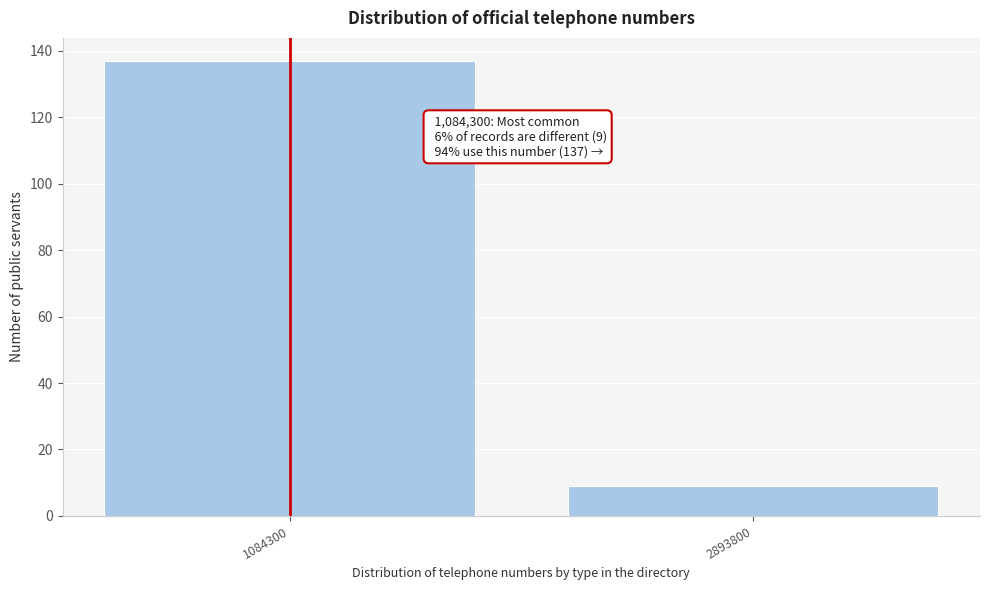

Reading left to right, transcribe all the data shown in this chart.

137	9